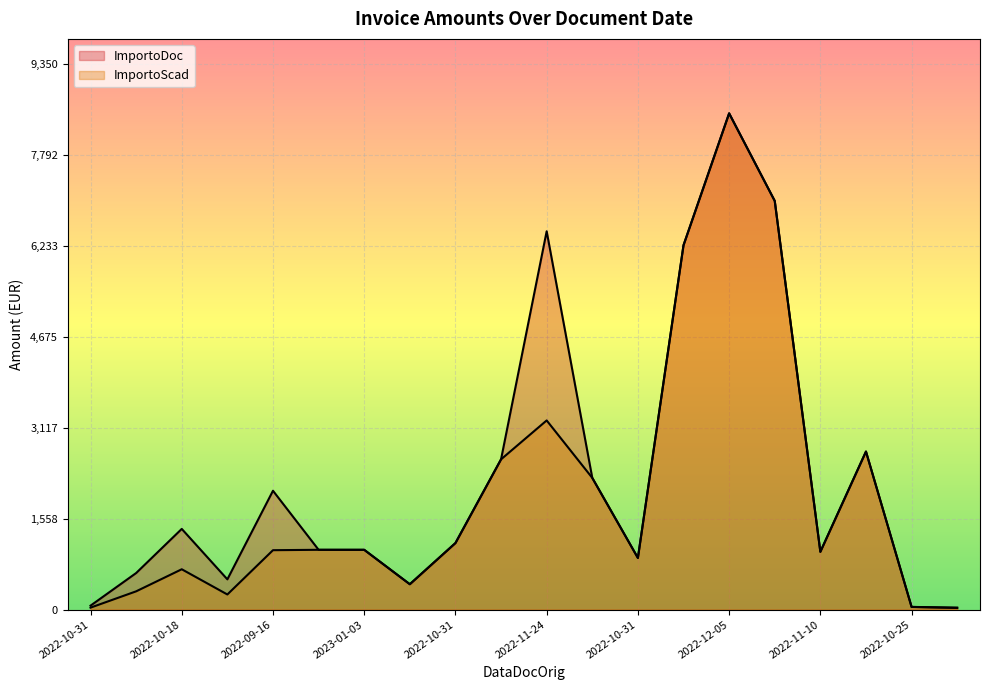

How many values in the ImportoScad series are below 1024?

10